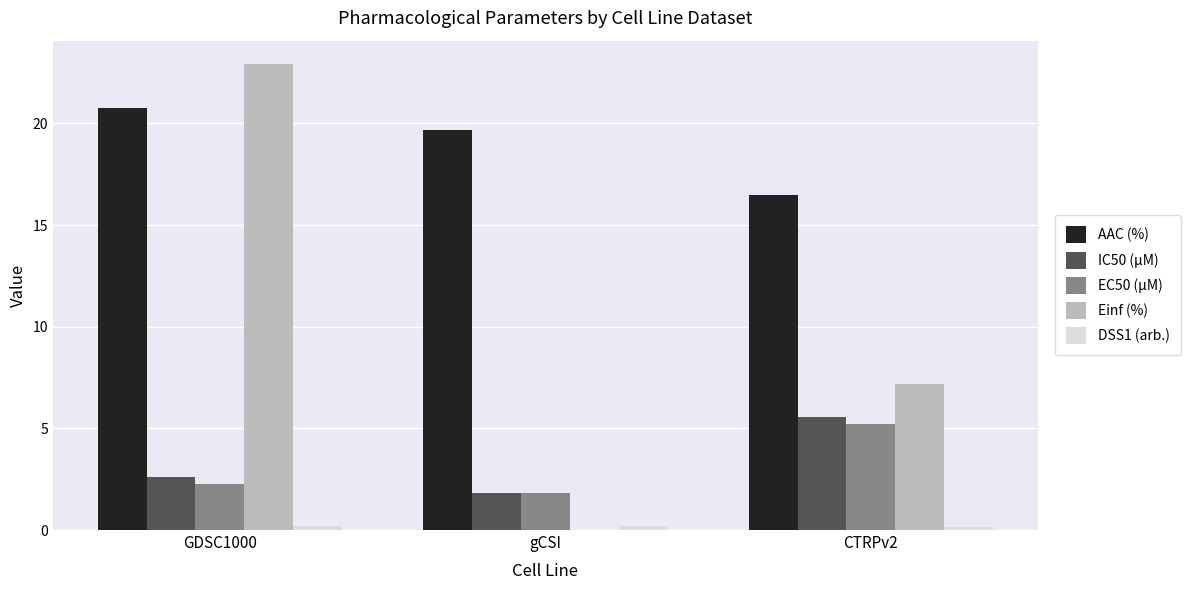

Which series has the widest spread of values?

Einf (%)